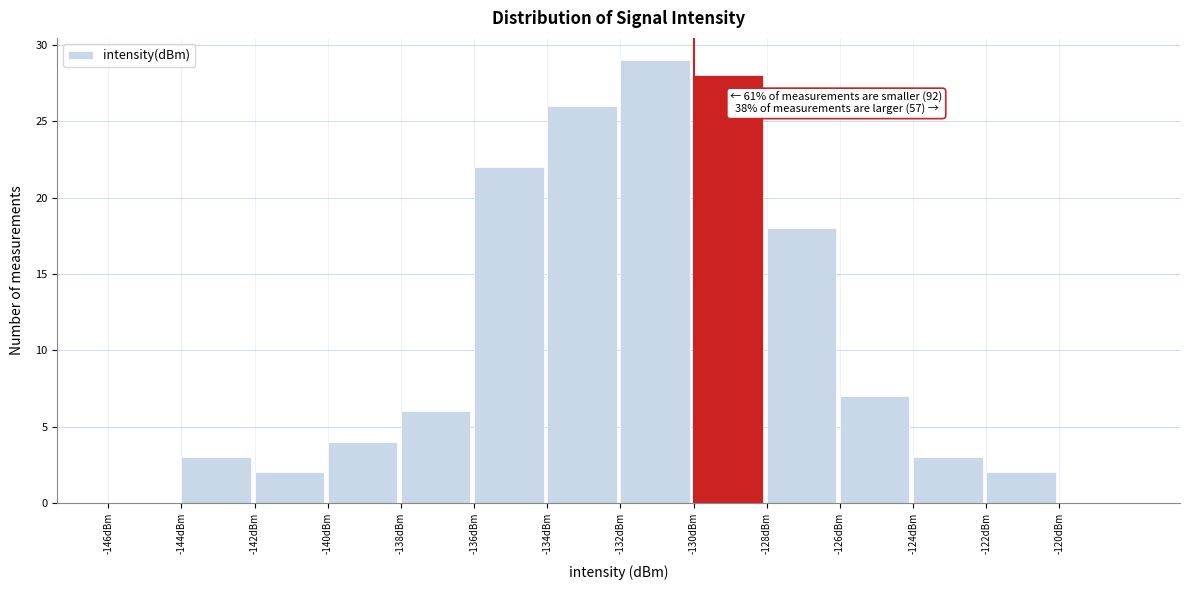

Which range on the x-axis has the tallest bar?

-132 to -130